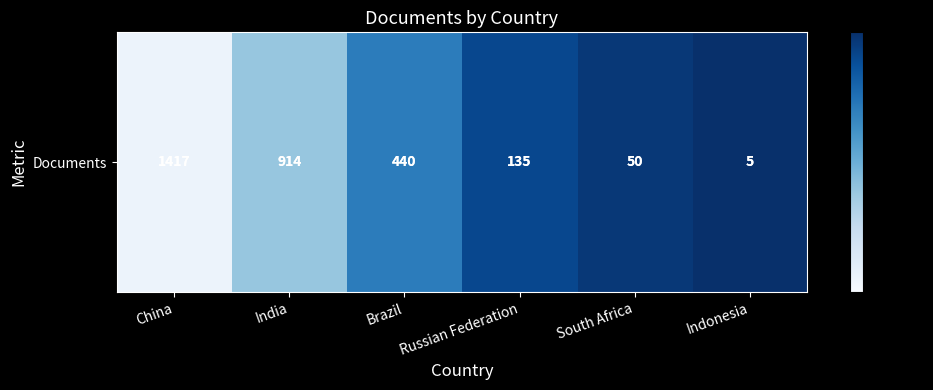

Reading left to right, transcribe all the data shown in this chart.

China=1417	India=914	Brazil=440	Russian Federation=135	South Africa=50	Indonesia=5